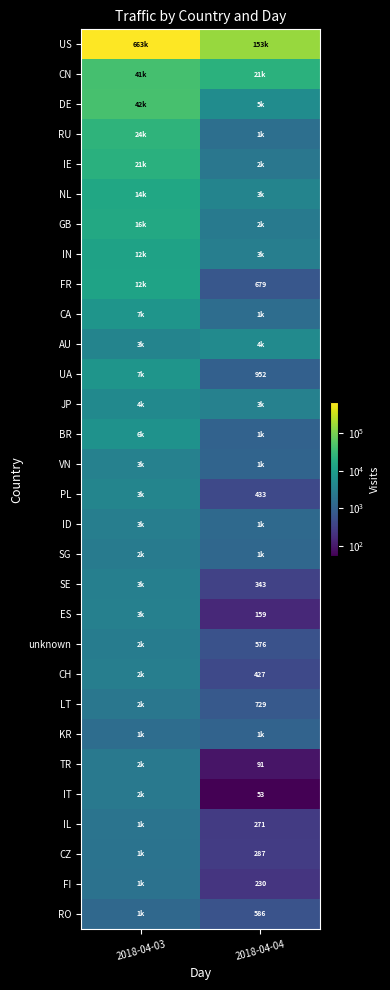

What is the total value across all series at 2018-04-03?

919388